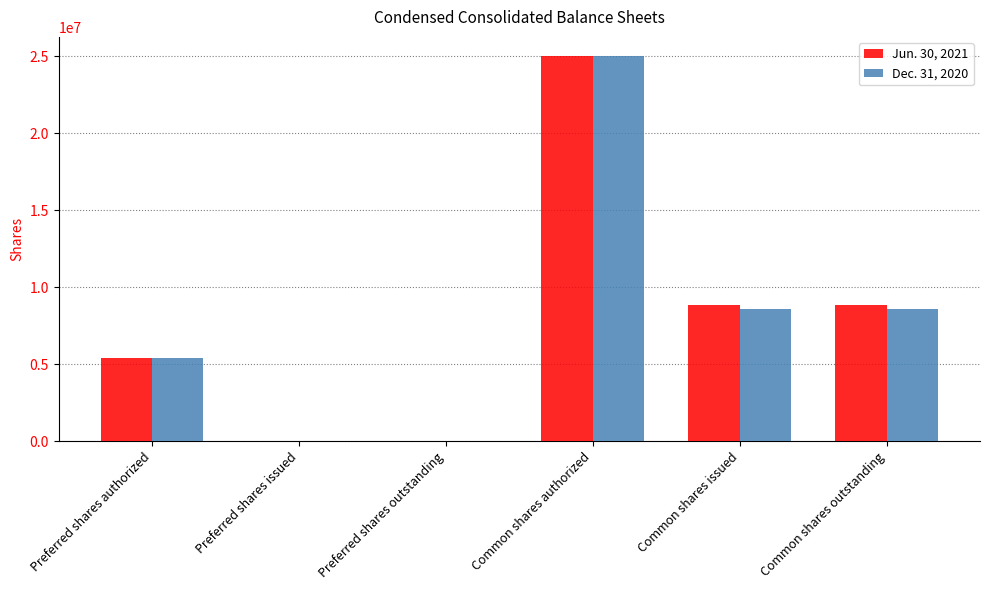

The Dec. 31, 2020 series shows 0 at Preferred shares outstanding. True or false?

True